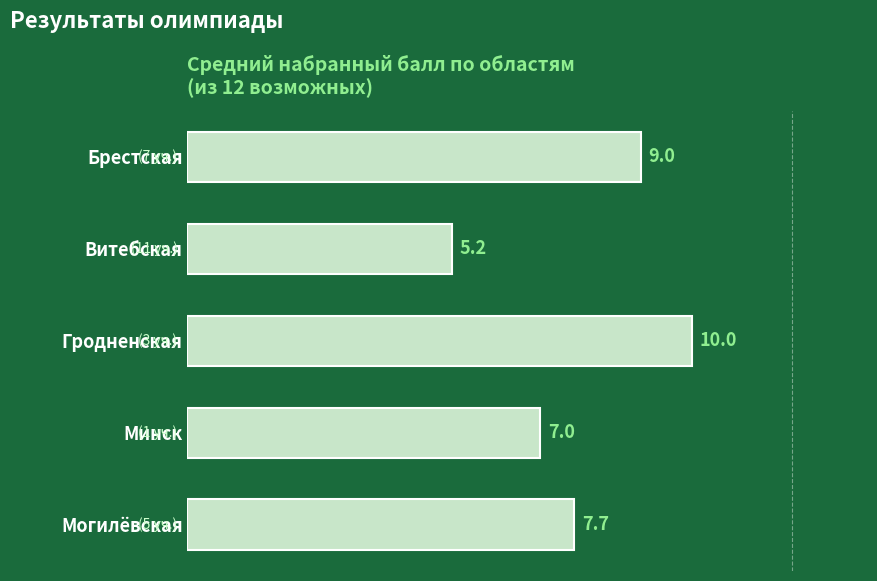

How many data points are less than 7?

1